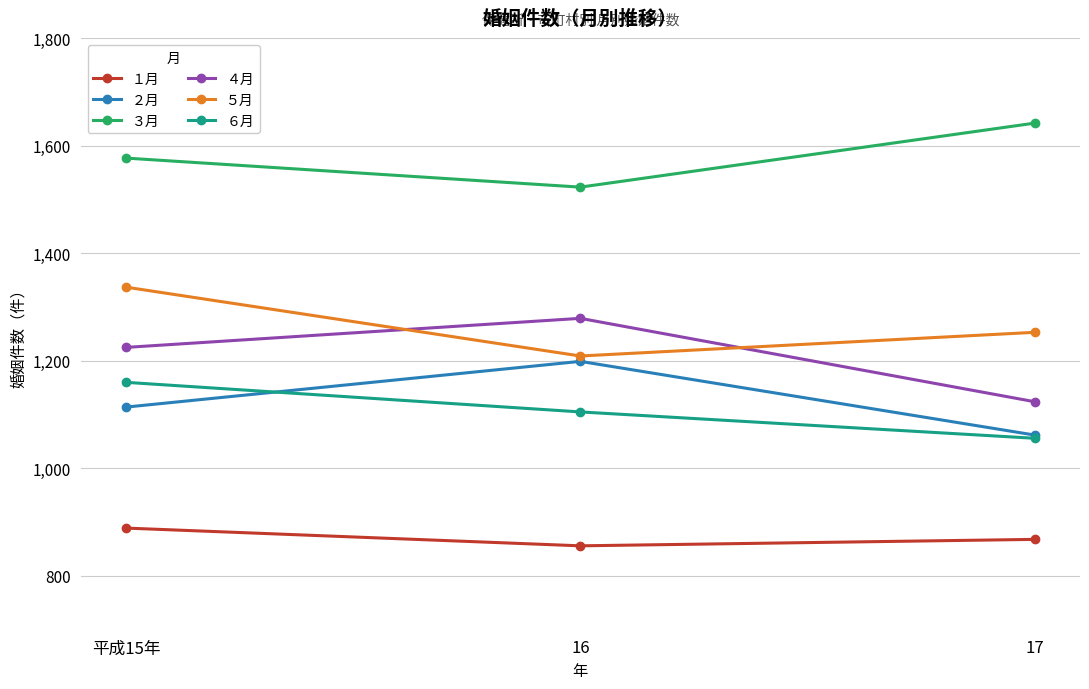

What are all the series names shown in the legend?

１月, ２月, ３月, ４月, ５月, ６月